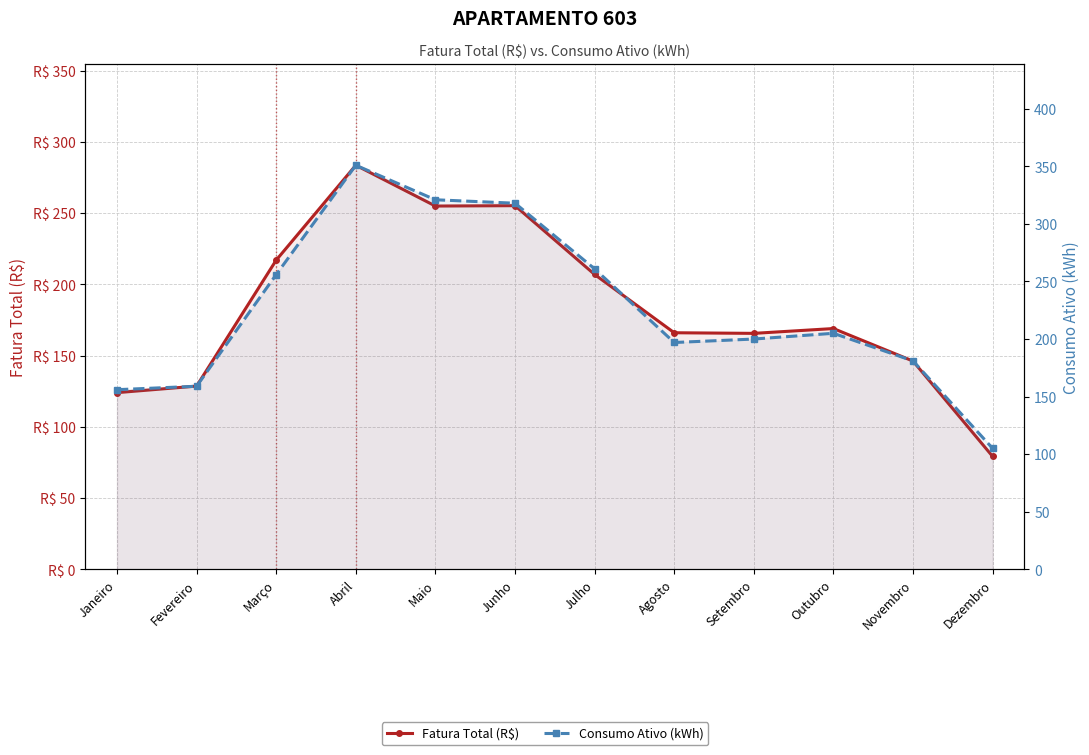

True or false: Consumo Ativo (kWh) and Fatura Total (R$) intersect in this chart.

False